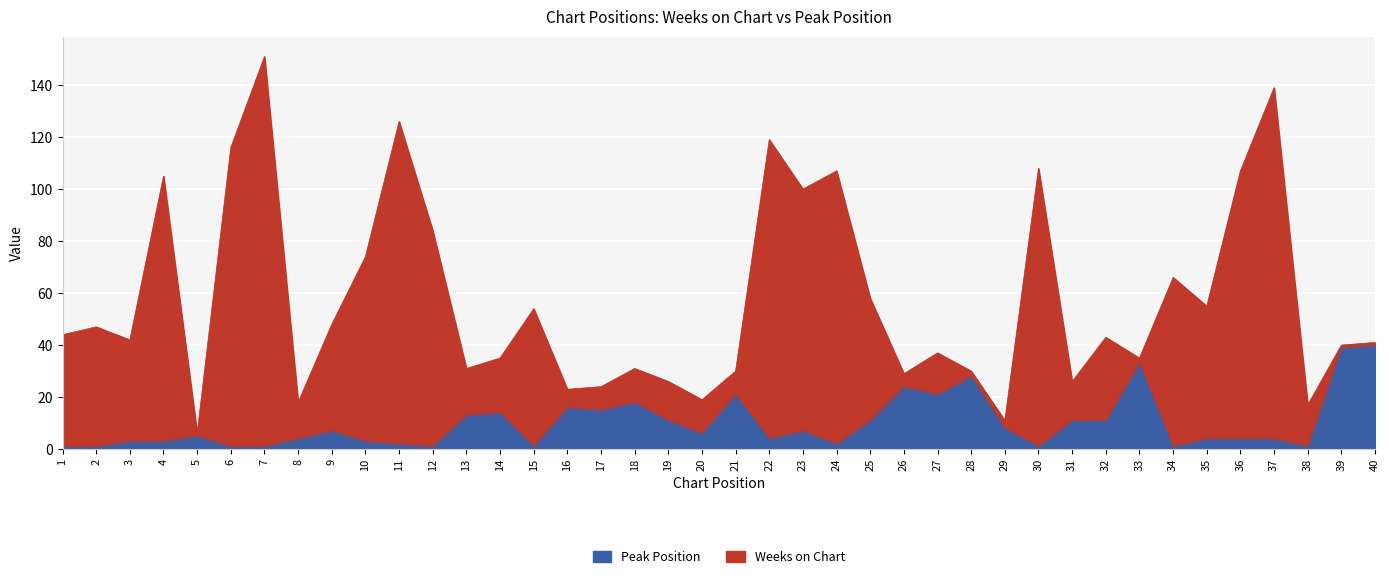

True or false: there are more than 2 points higher than both neighbors.

True